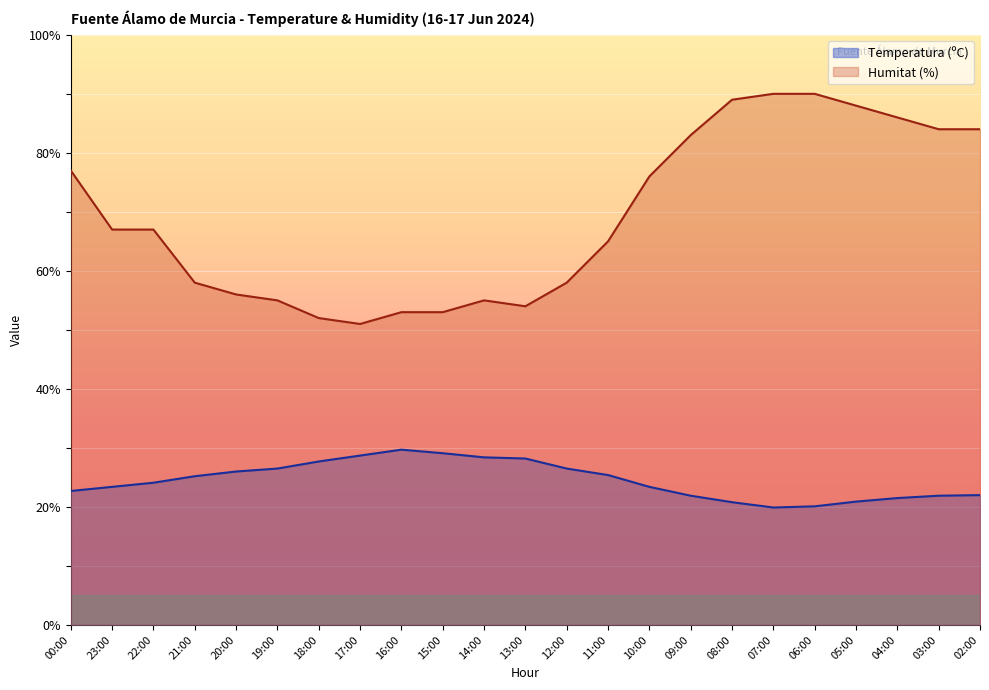

What is the total value across all series at 22:00?

91.1